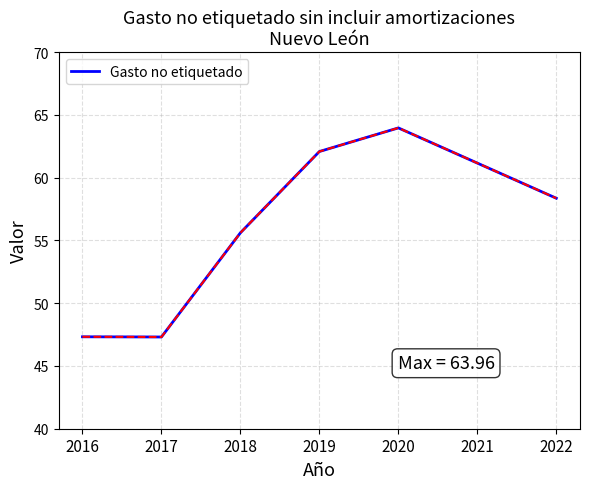

At which label does the data first exceed 58?

2019